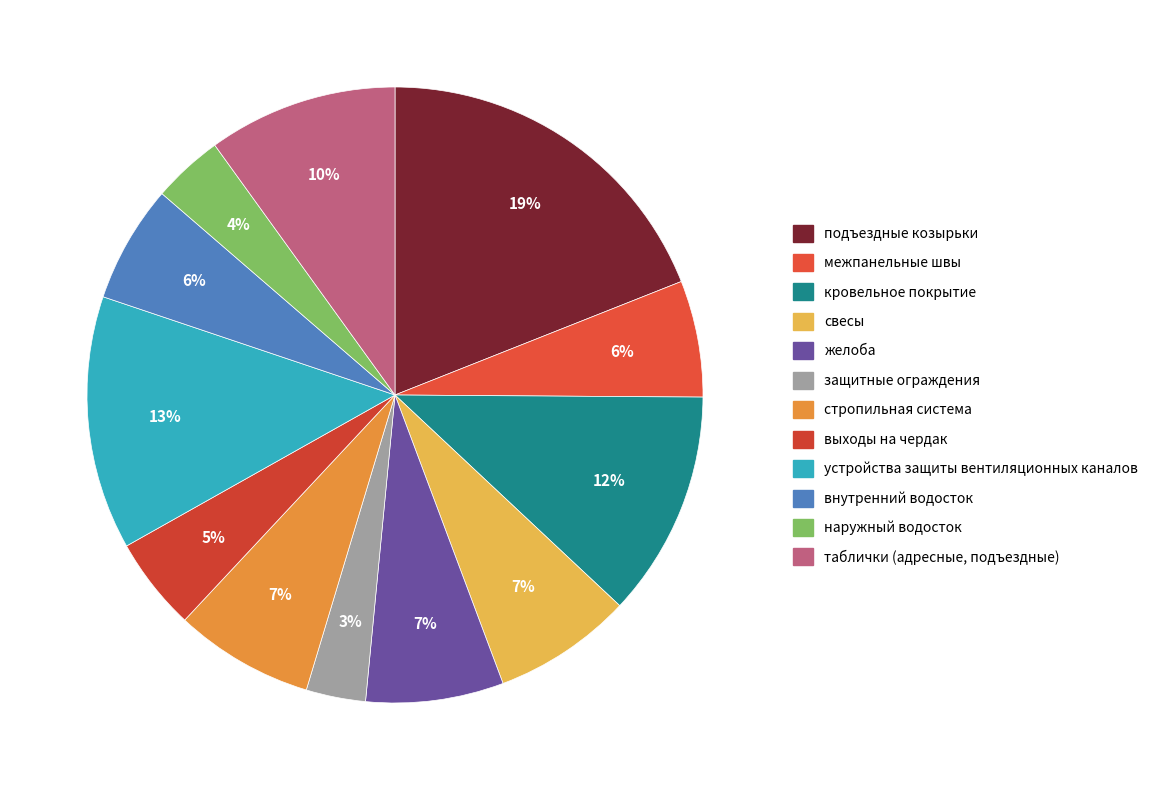

What is the smallest slice in the pie chart?

защитные ограждения